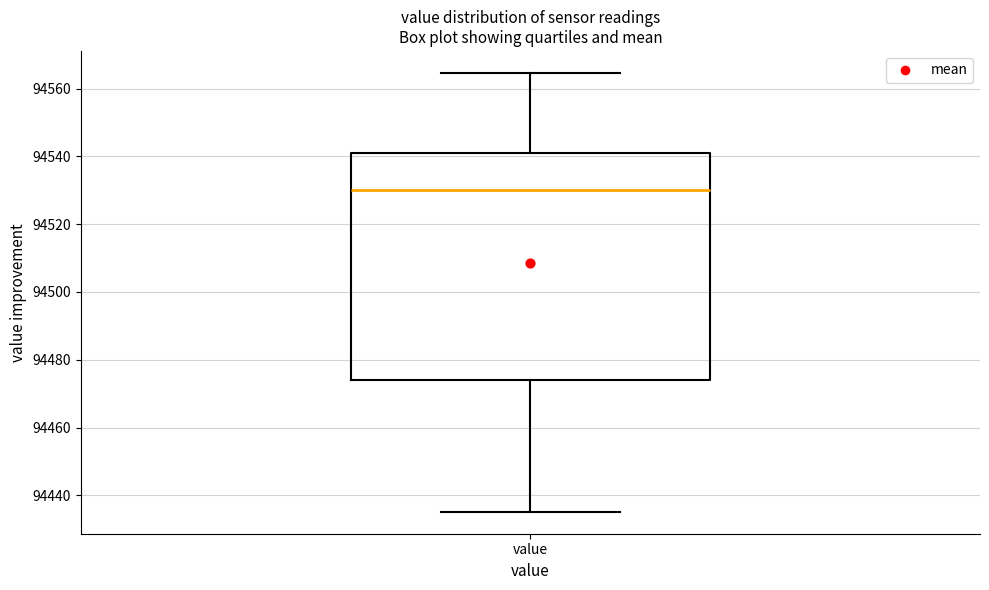

Transcribe this box plot: give where the median line is, the range the box spans, and where the two whiskers end, as read against the y-axis. The values are not printed on the chart, so give them approximately, as read against the axis.

median 94530, box 94474 to 94542, whiskers 94436 to 94564